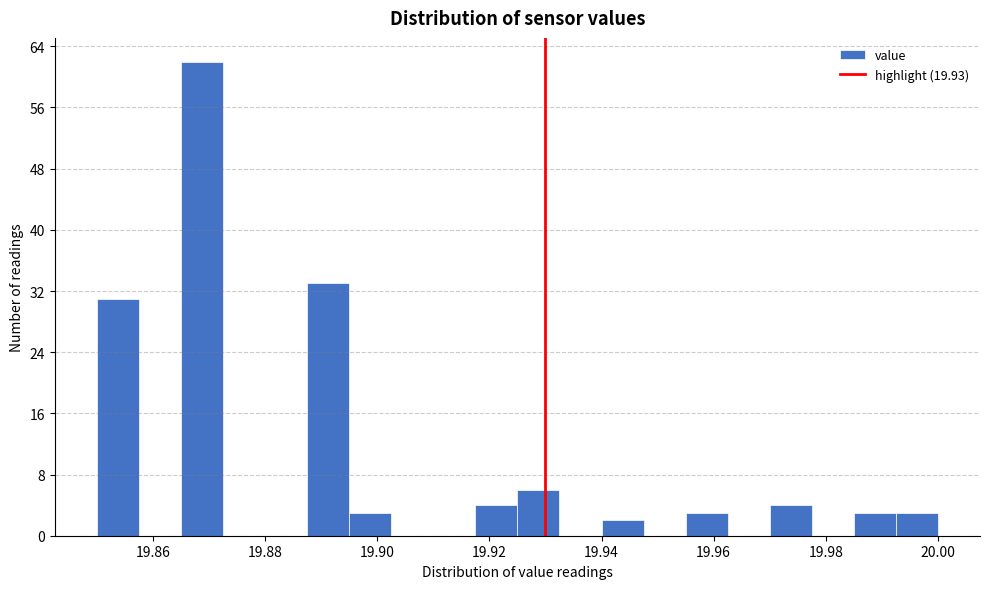

Around what value on the x-axis is the tallest bar? Give the approximate position of its centre, as read against the axis.

19.868